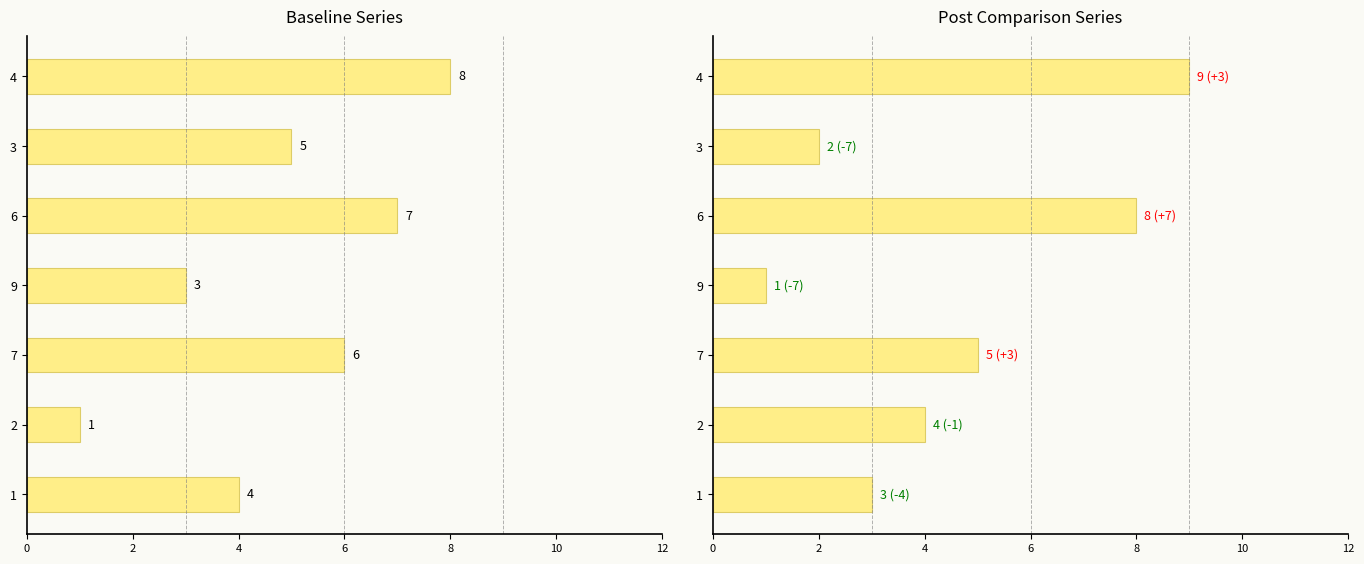

Is it true that col_2 equals 3 at 3?

False